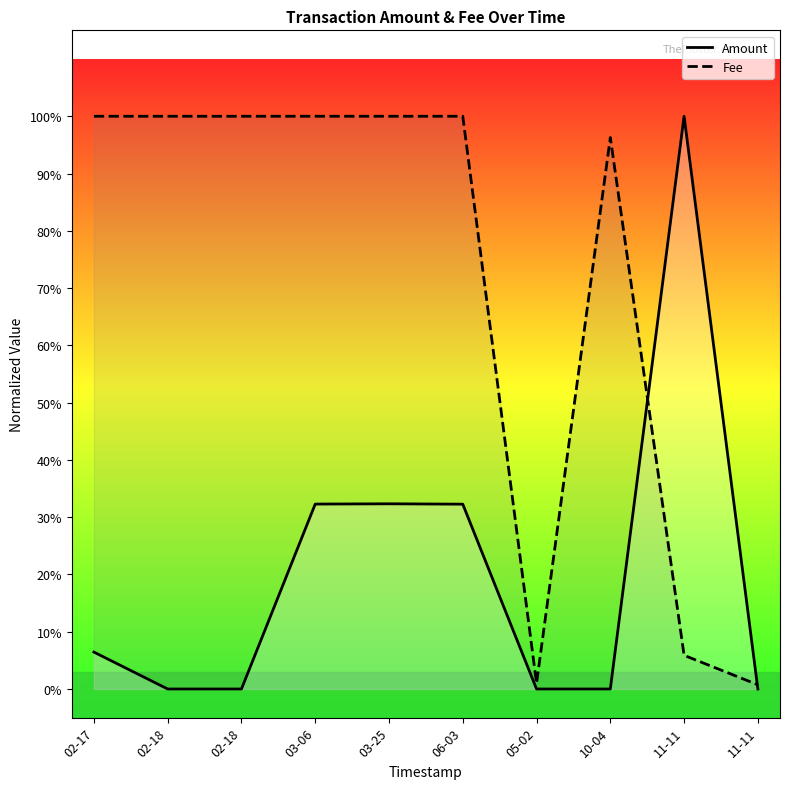

In Fee, how many points are lower than both neighbors (excluding endpoints)?

1